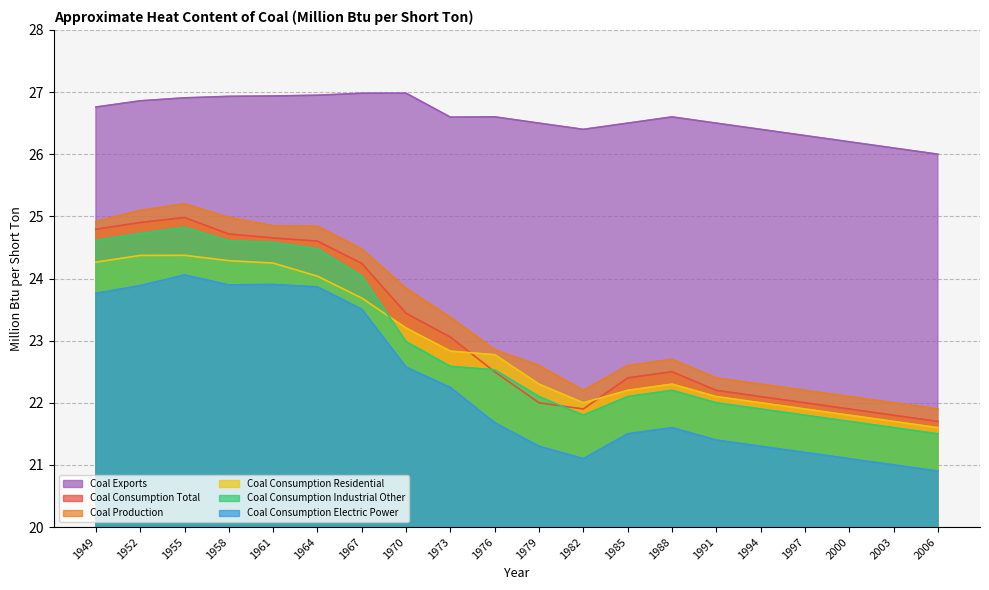

Which series changed the most between 1949 and 1964?

Coal Consumption Residential